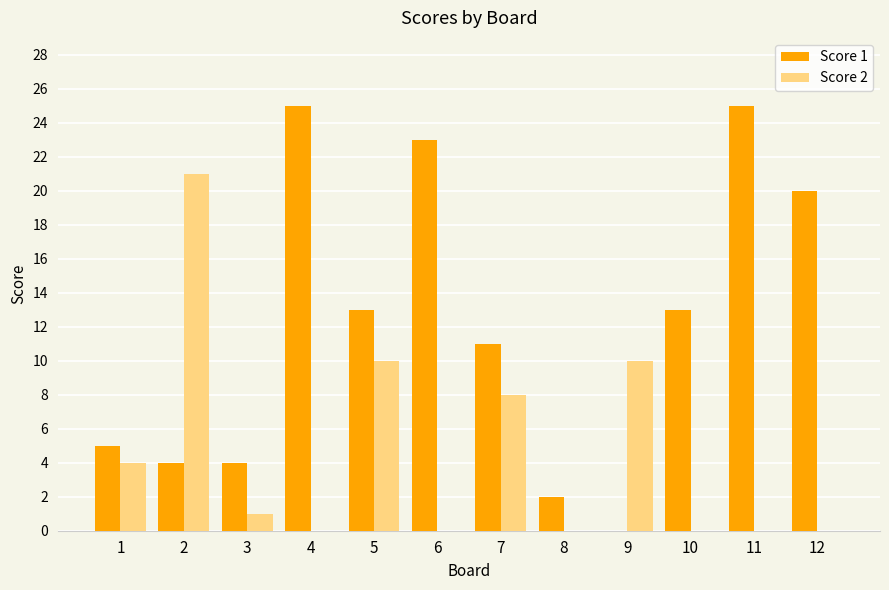

Reading left to right, what are all the values shown in this chart?

Score 1: 5	4	4	25	13	23	11	2	0	13	25	20
Score 2: 4	21	1	0	10	0	8	0	10	0	0	0